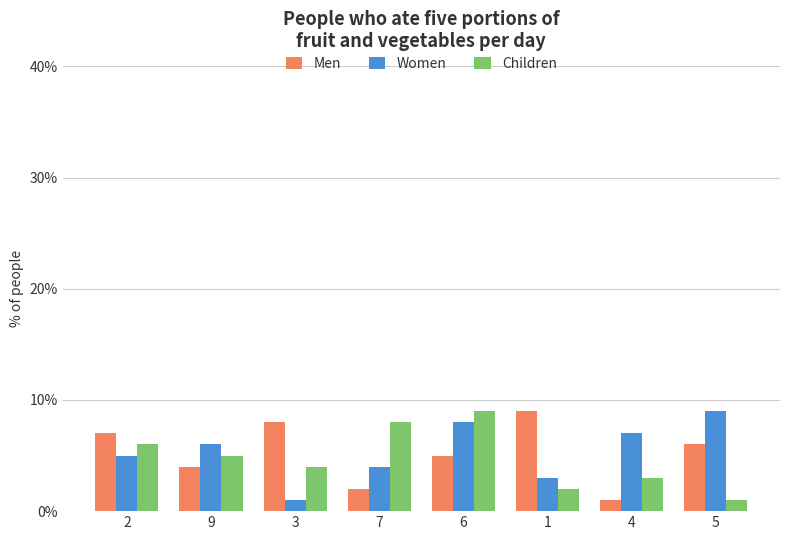

Rank the categories by Children value from highest to lowest.

6, 7, 2, 9, 3, 4, 1, 5